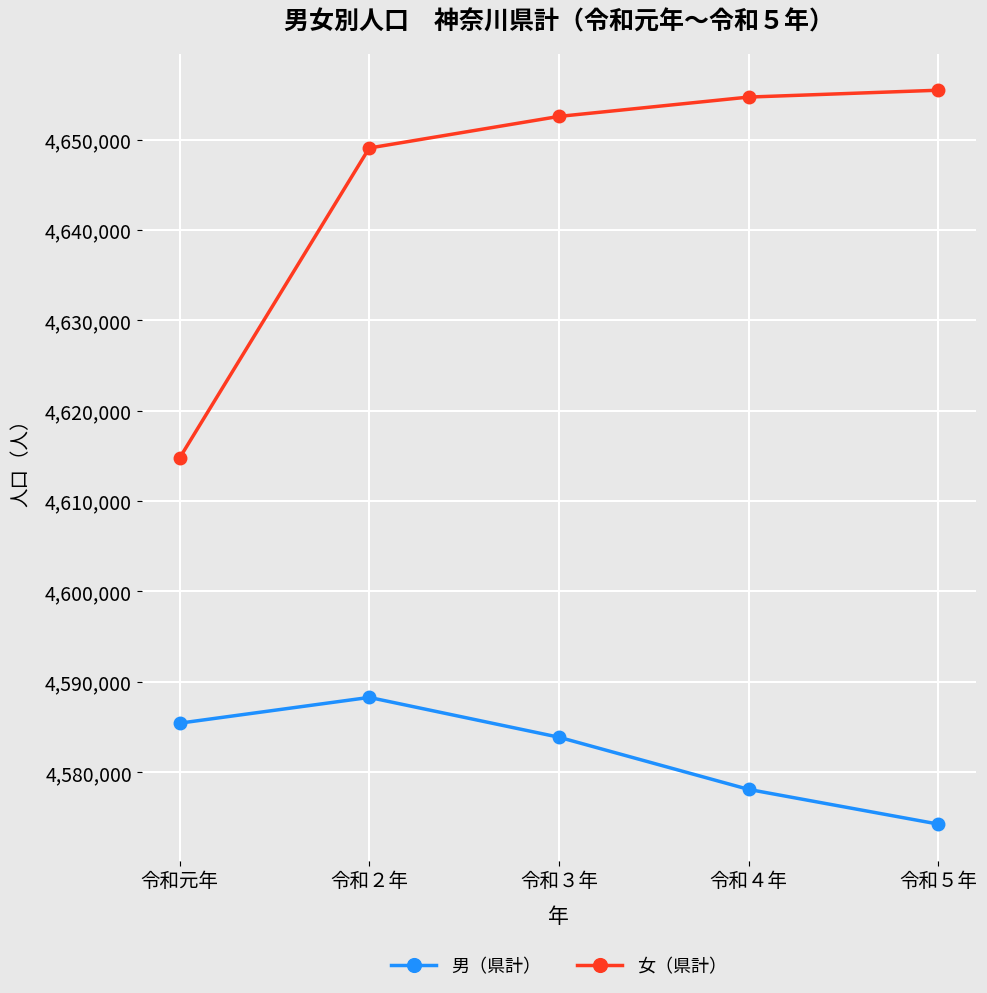

Is the value of 女（県計） at 令和元年 greater than the value of 男（県計） at 令和５年?

Yes